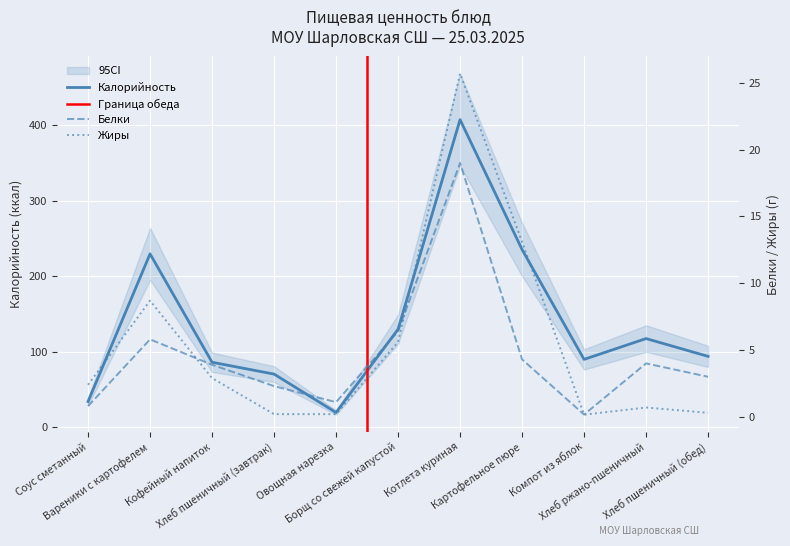

Which series has the largest range (max minus min)?

Калорийность